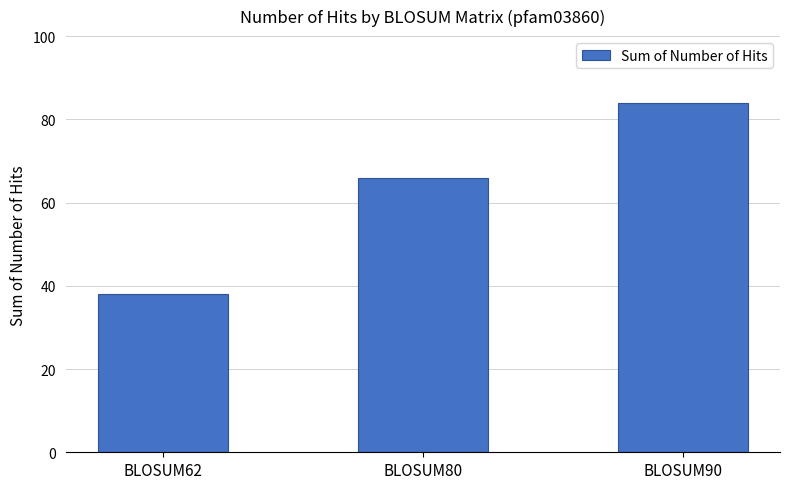

Between BLOSUM90 and BLOSUM80, which is larger?

BLOSUM90